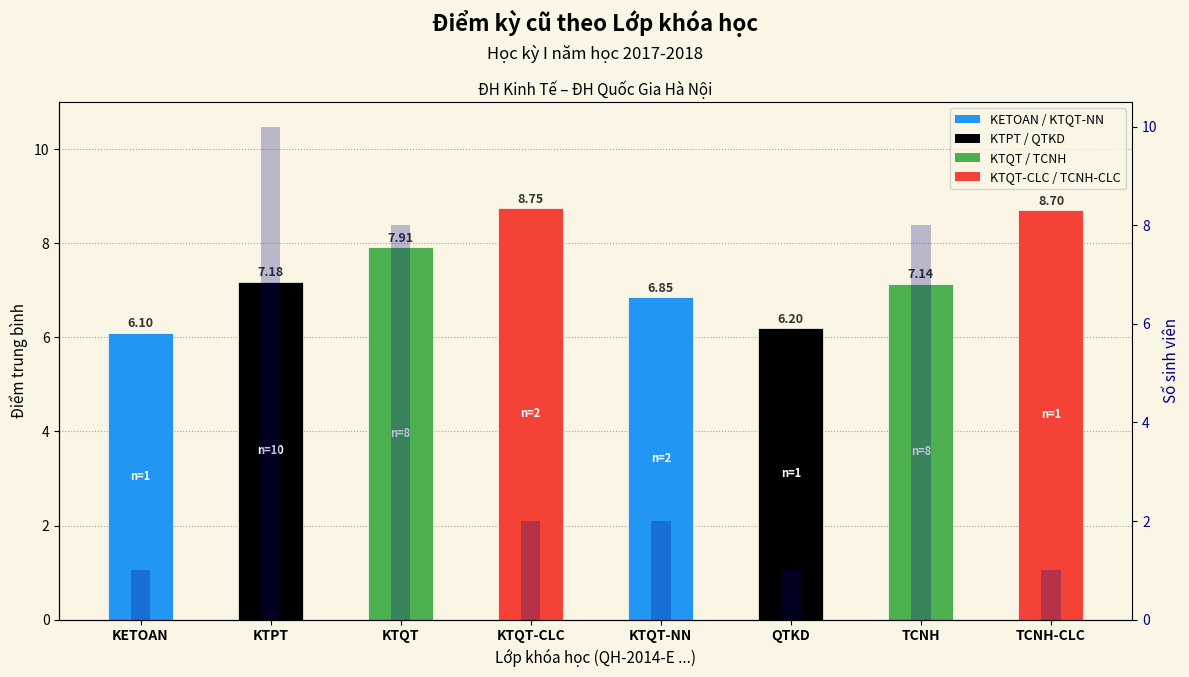

What is the value of the Điểm trung bình bar at the 4th from the left?

8.8